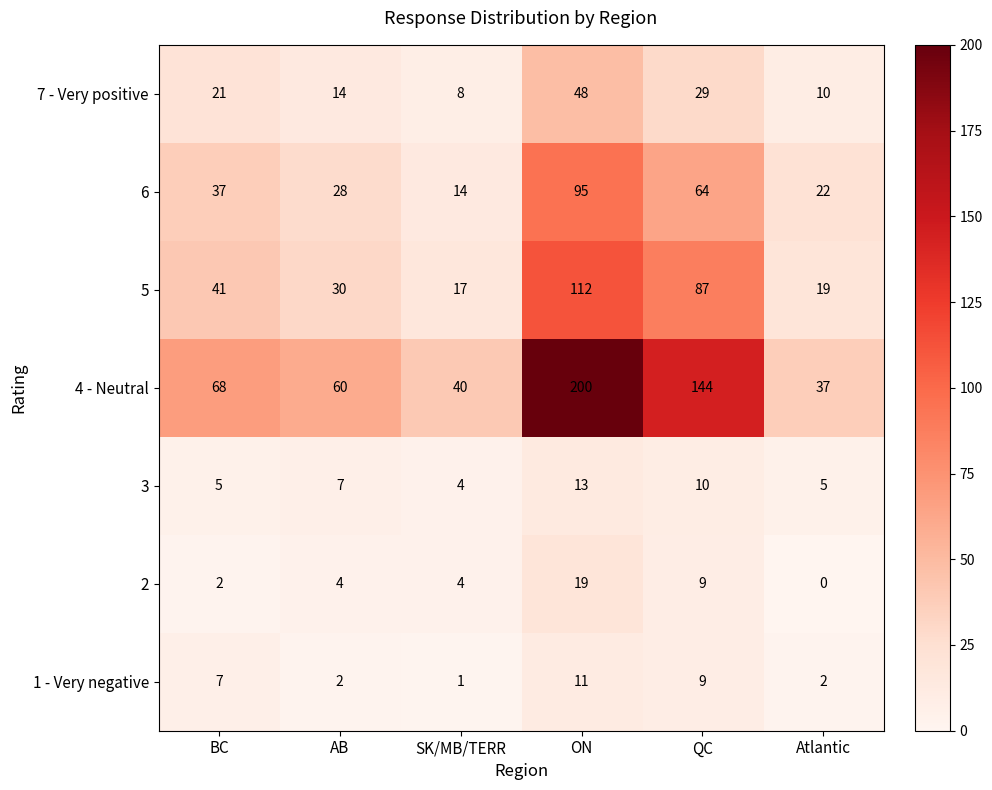

The 3 series shows 17 at QC. True or false?

False